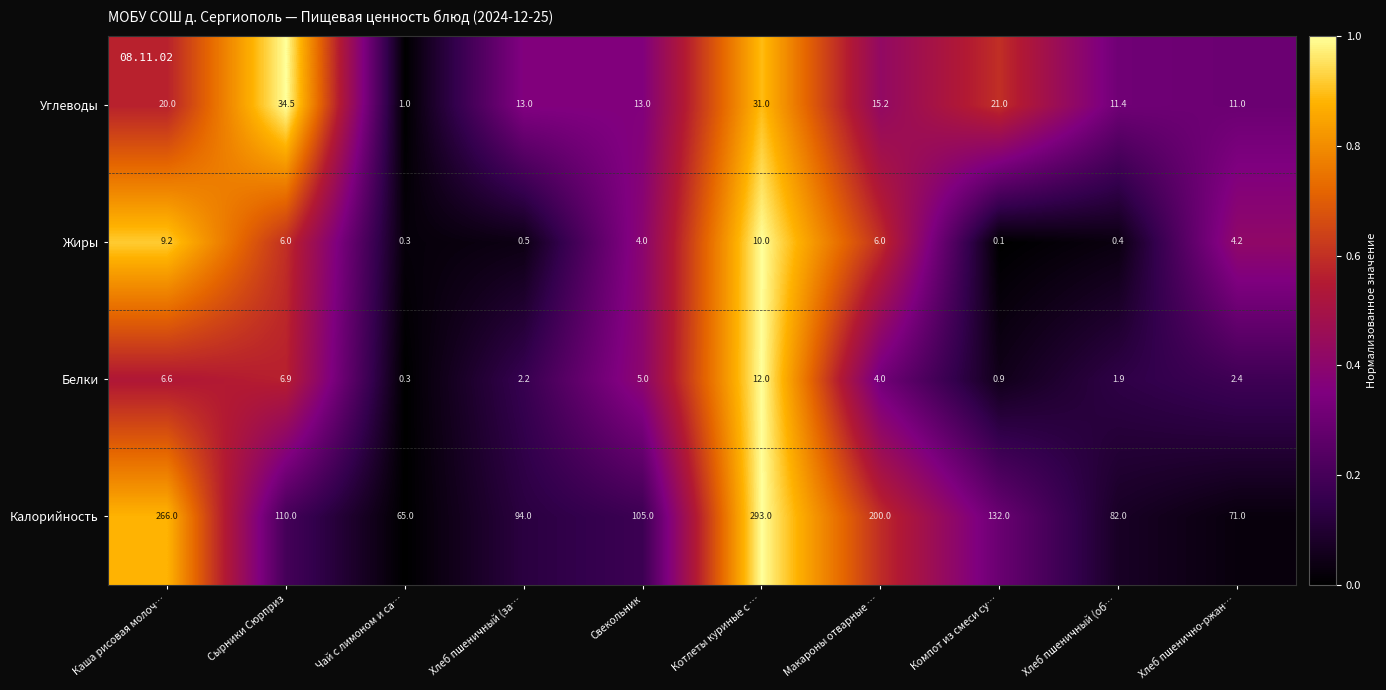

What is the sum of all Белки values?

42.2